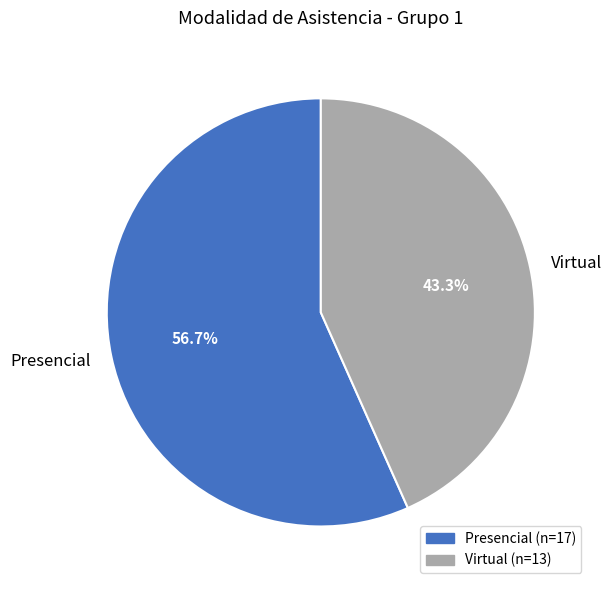

What percentage is the Presencial slice, to the nearest percent?

57%